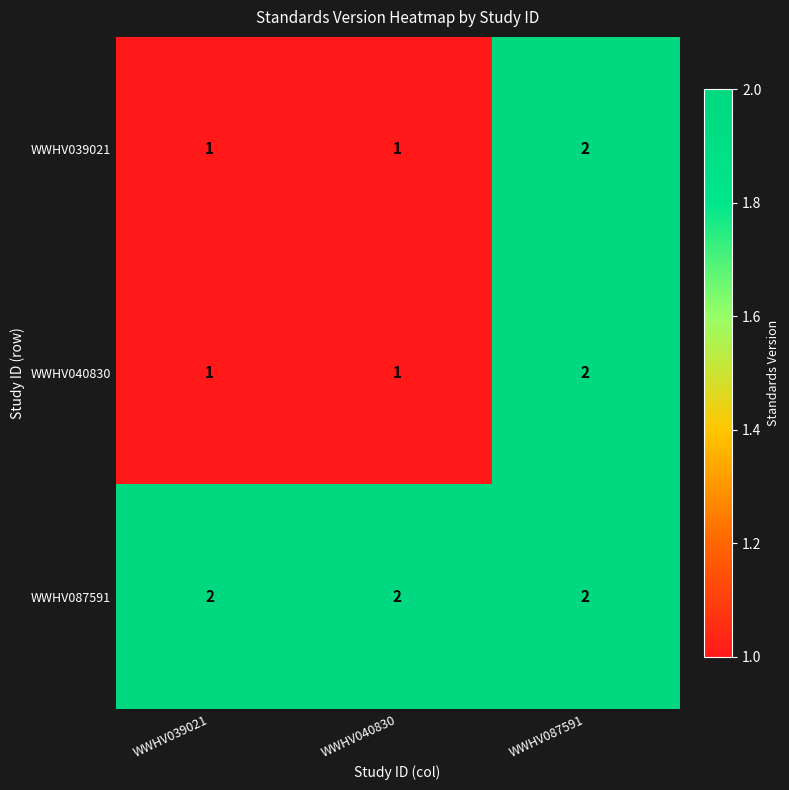

What is the sum of the WWHV040830 values at WWHV040830 and WWHV087591?

3